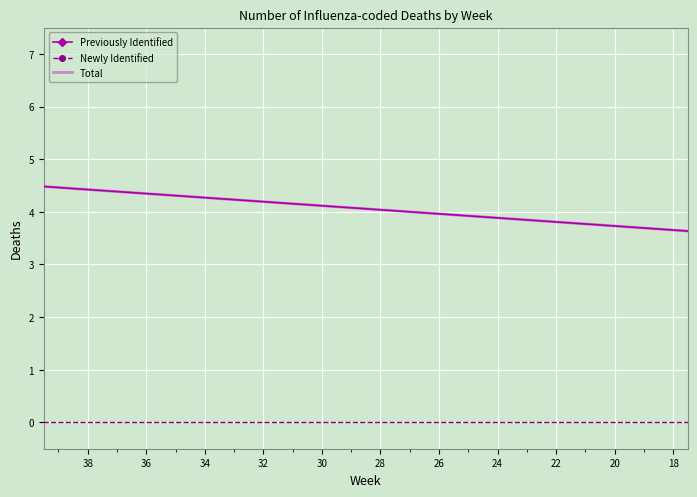

True or false: Newly Identified and Previously Identified cross at least once.

False